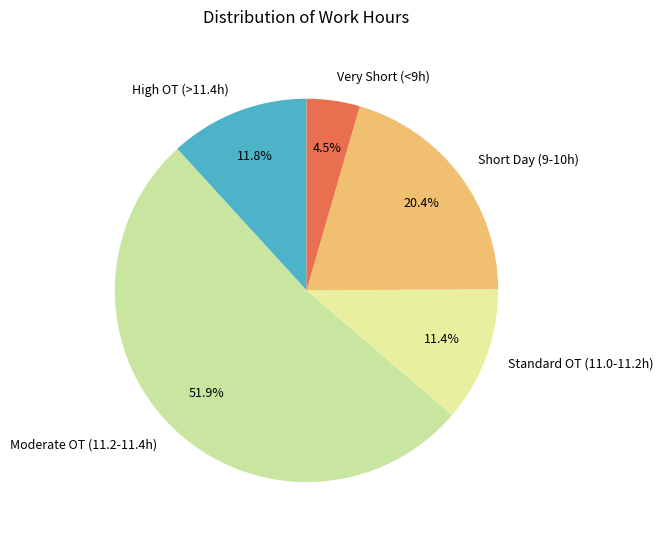

Count the number of slices in the pie.

5